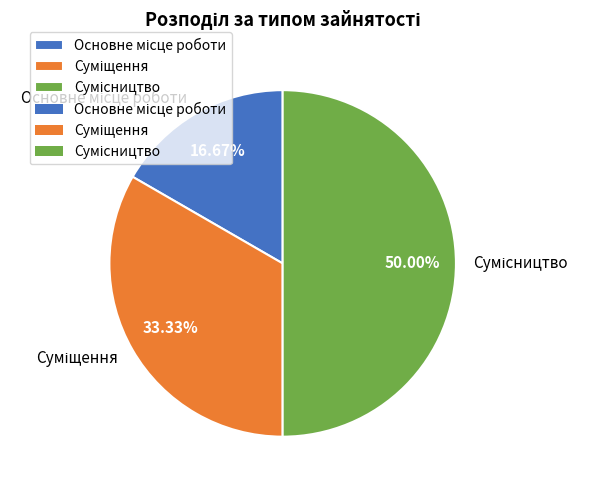

Is it true that Сумісництво is 50% of the pie?

True